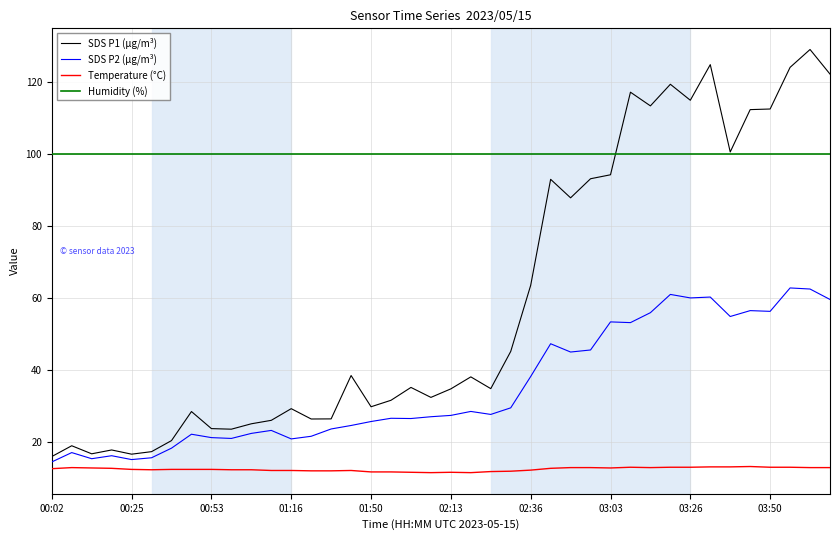

What is the maximum value for Humidity (%)?

99.9